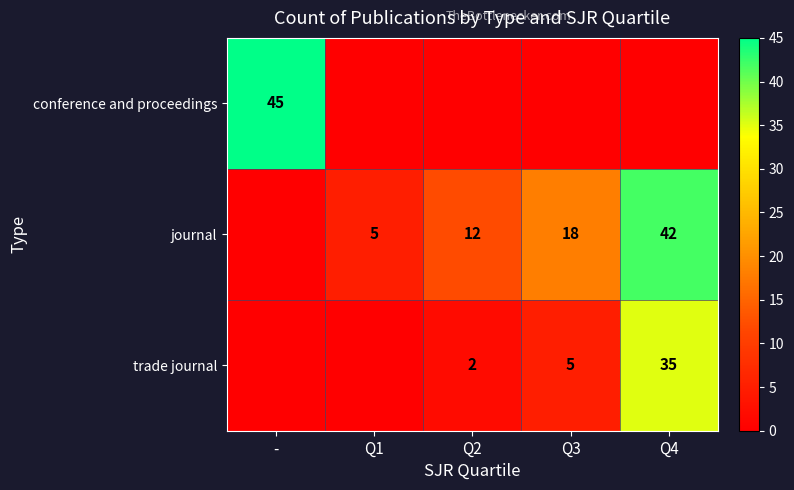

What is the sum of the trade journal values at Q2 and Q4?

37